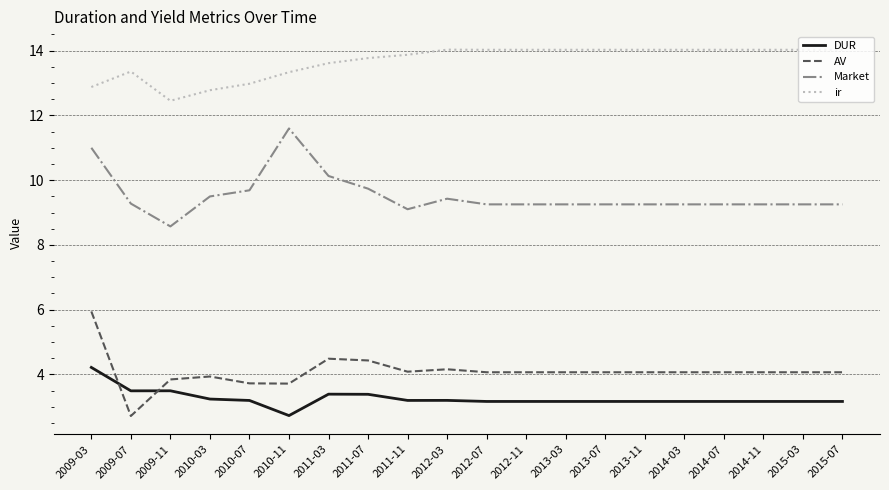

How many series are shown in this chart?

4